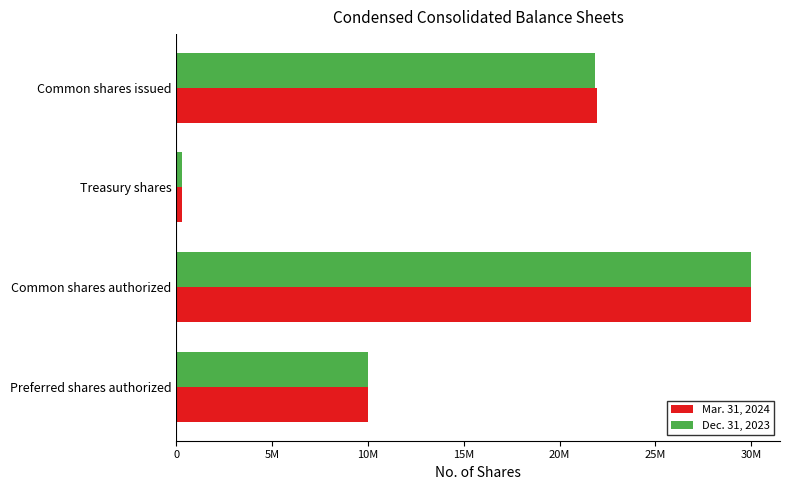

What is the difference between the maximum and minimum values in the Mar. 31, 2024 series?

29726063